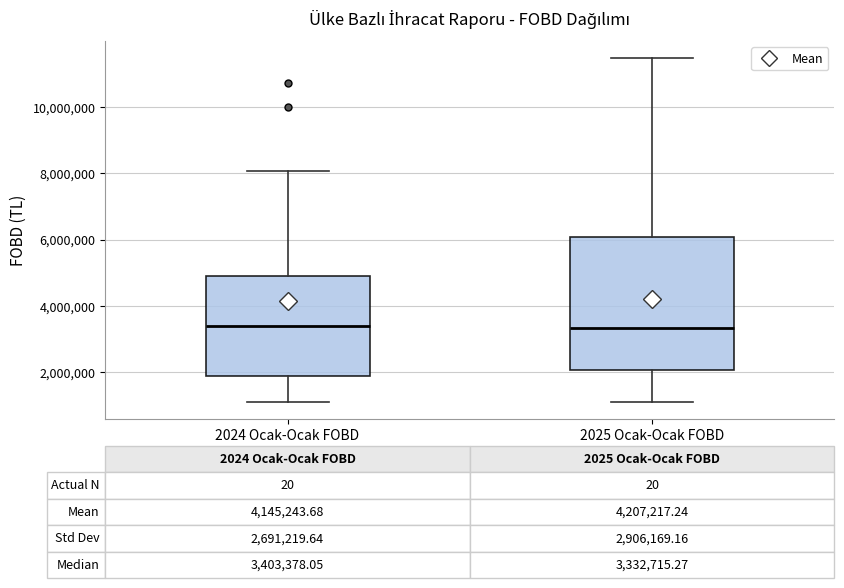

Which box is the tallest, from its lower edge to its upper edge?

2025 Ocak-Ocak FOBD